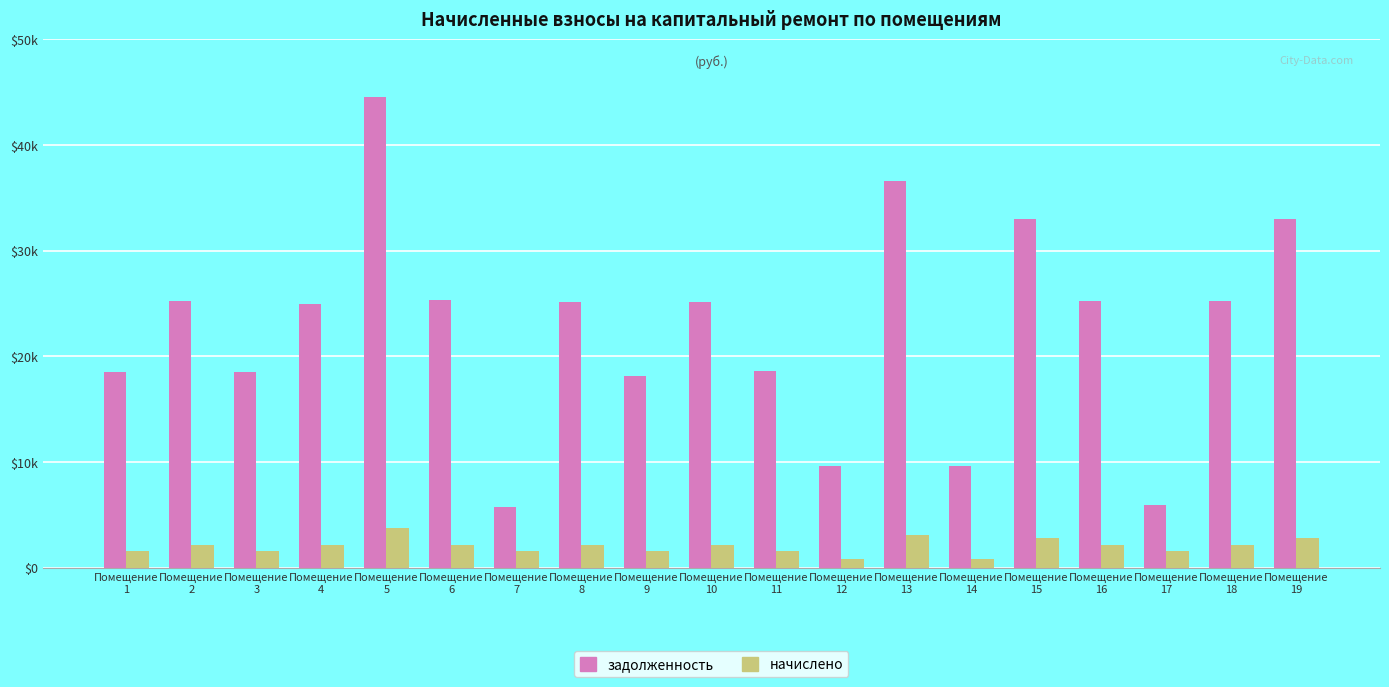

What are all the series names shown in the legend?

задолженность, начислено